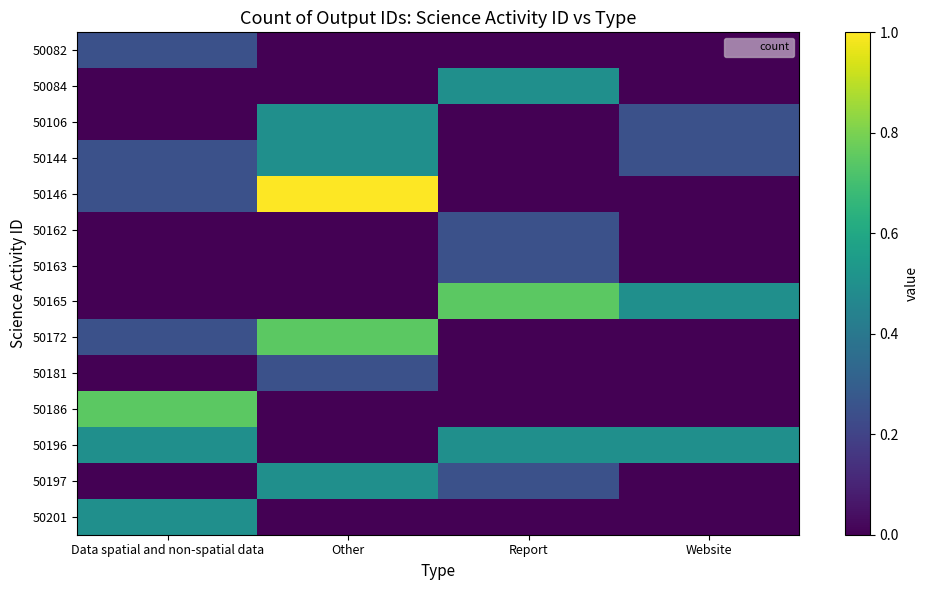

Between Data spatial and non-spatial data and Other, which is larger?

Data spatial and non-spatial data